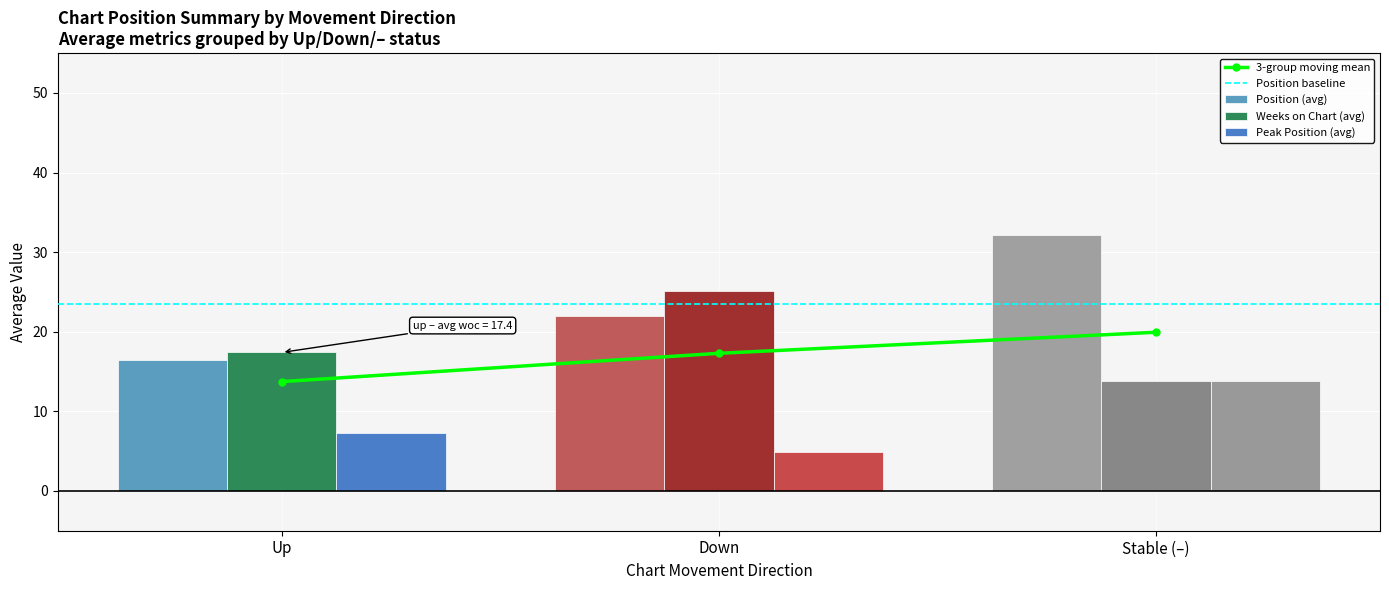

What are all the series names shown in the legend?

Position, Weeks on Chart, Peak Position